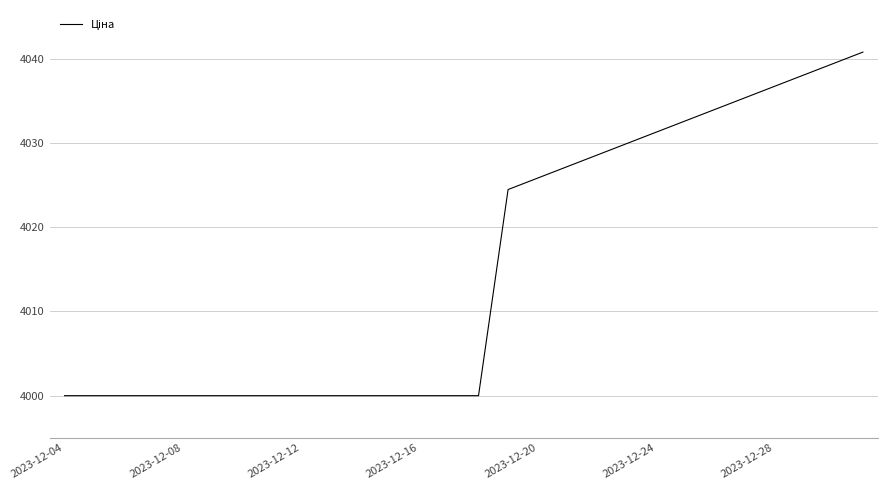

Reading left to right, extract all data points from this chart.

4000.0	4000.0	4000.0	4000.0	4000.0	4000.0	4000.0	4000.0	4000.0	4000.0	4000.0	4000.0	4000.0	4000.0	4000.0	4024.5	4025.8	4027.2	4028.6	4029.9	4031.3	4032.6	4034.0	4035.4	4036.7	4038.1	4039.4	4040.8